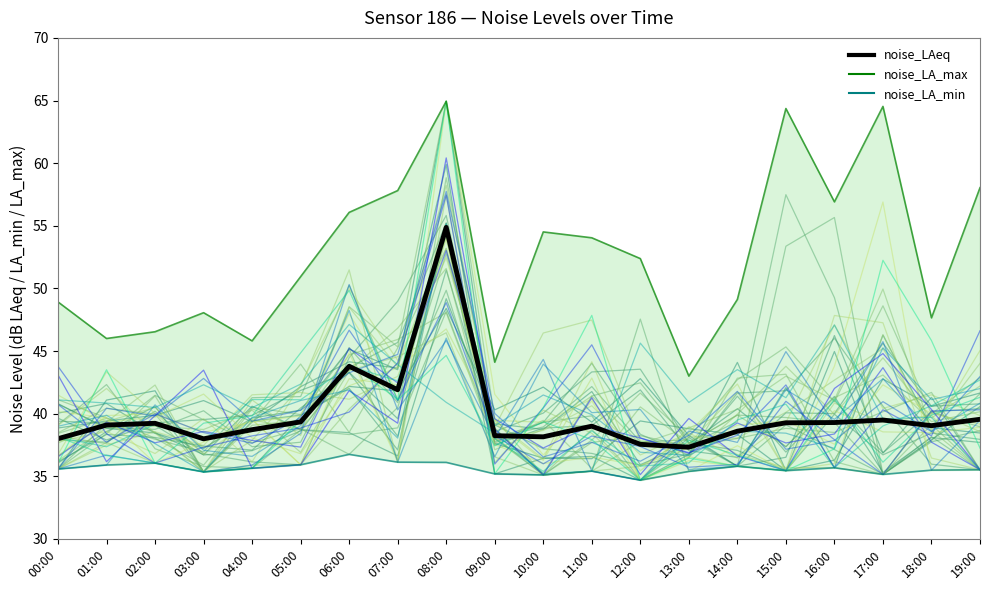

At which category does the chart reach its peak across all series?

08:00